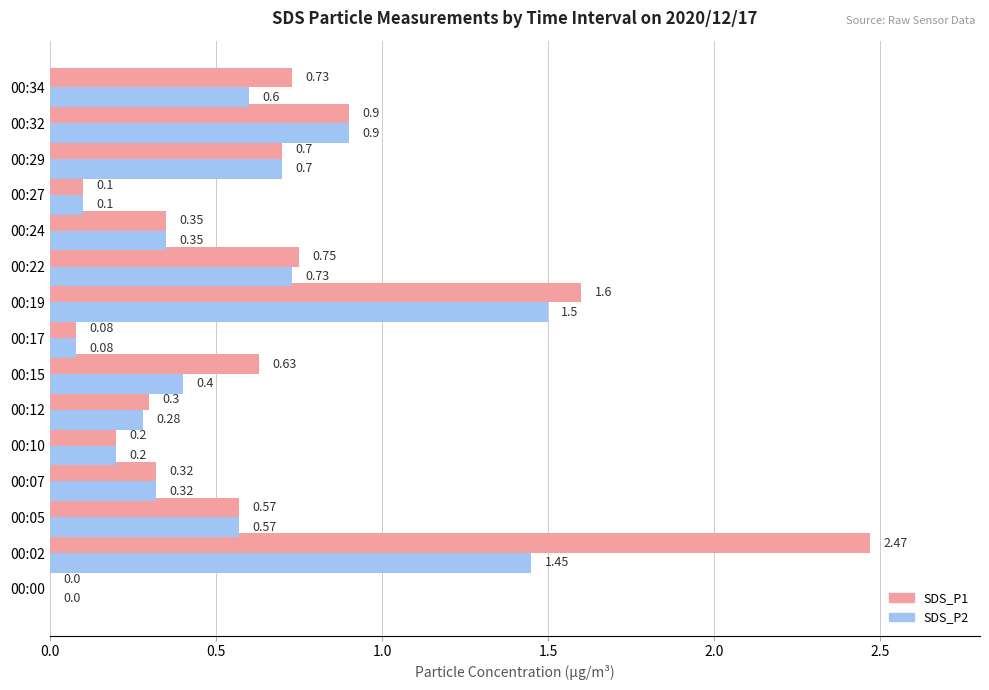

Between 00:24 and 00:34, which series saw the biggest shift?

SDS_P1